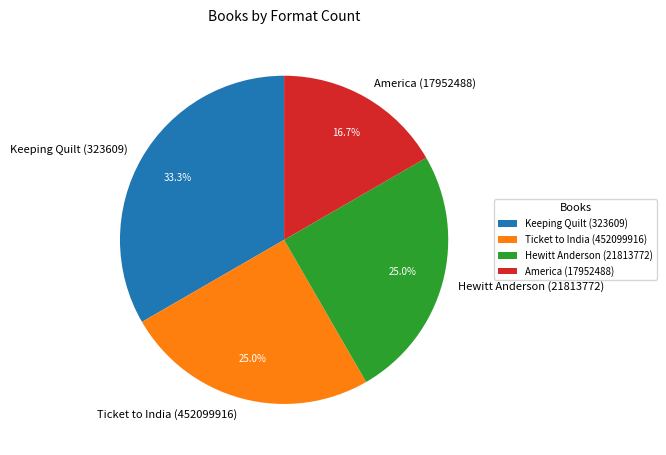

Combined, what portion of the pie is Keeping Quilt (323609) and Hewitt Anderson (21813772)?

58.3%